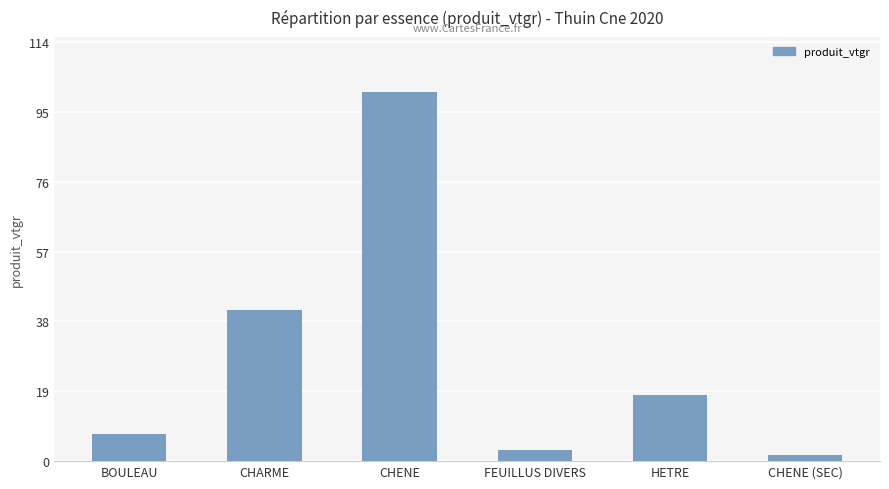

True or false: the data shows 7.4 at BOULEAU.

True